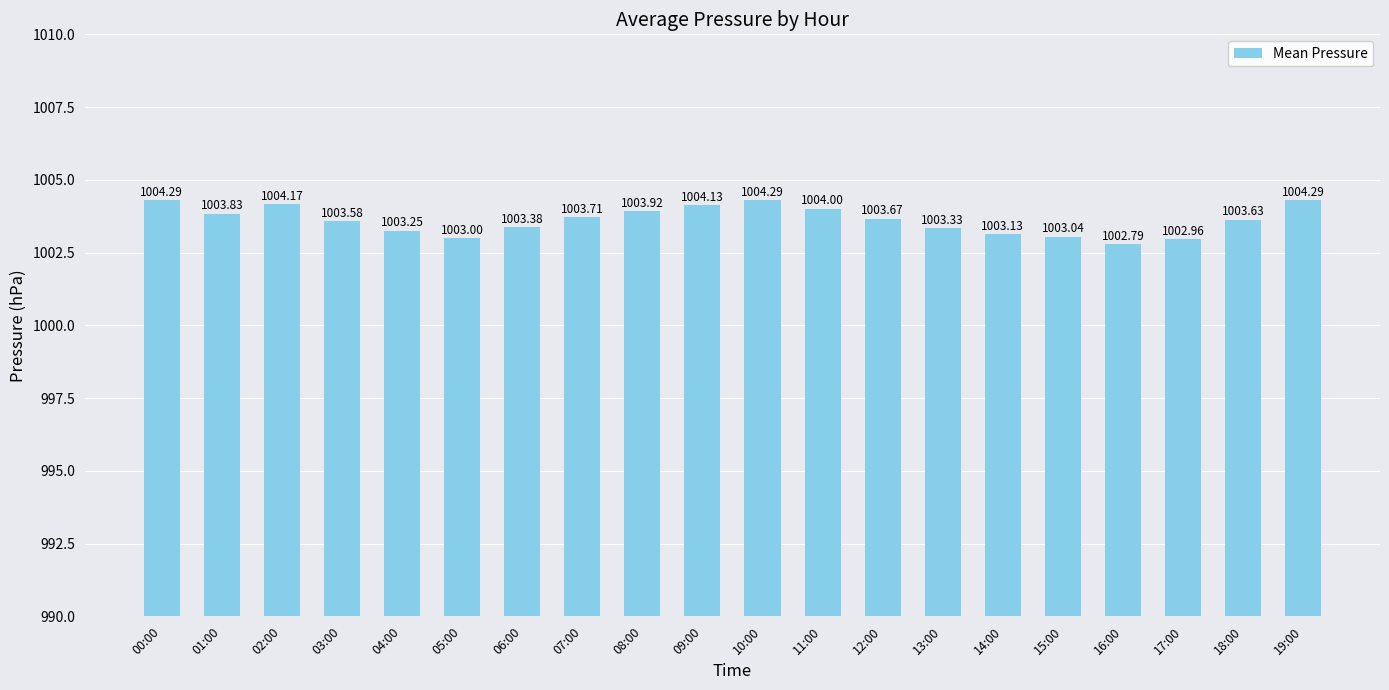

What is the value of the 18th bar from the left?

1003.0